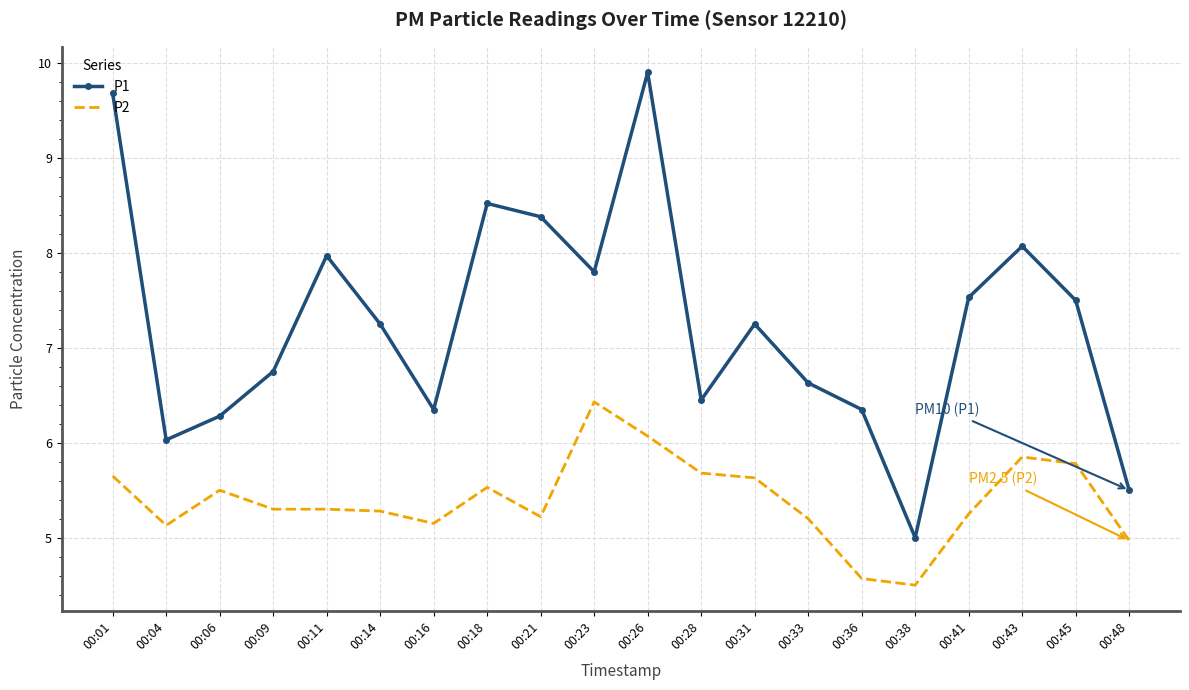

True or false: P2 and P1 intersect in this chart.

False